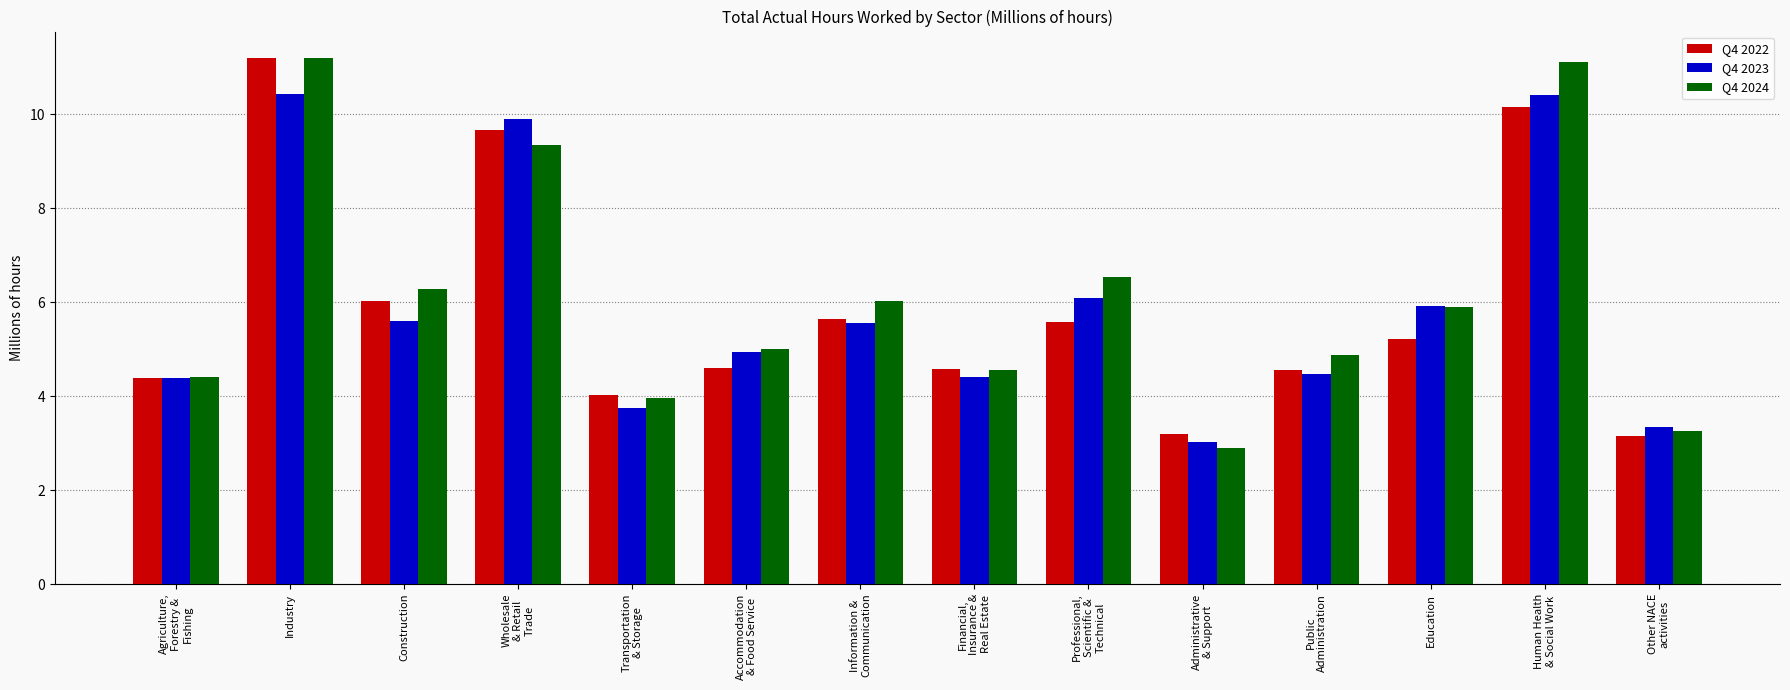

What is the difference between the second highest and minimum values in the Q4 2024 series?

8.2